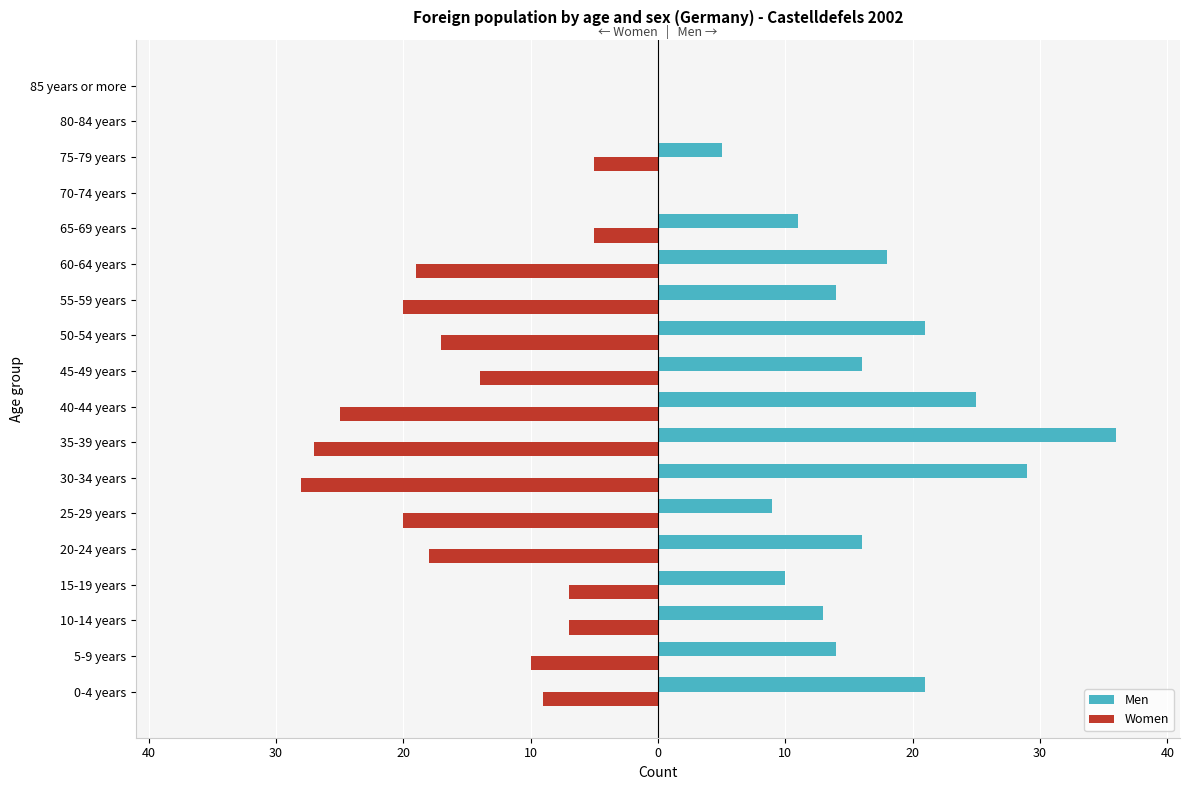

What are all the series names shown in the legend?

Men, Women